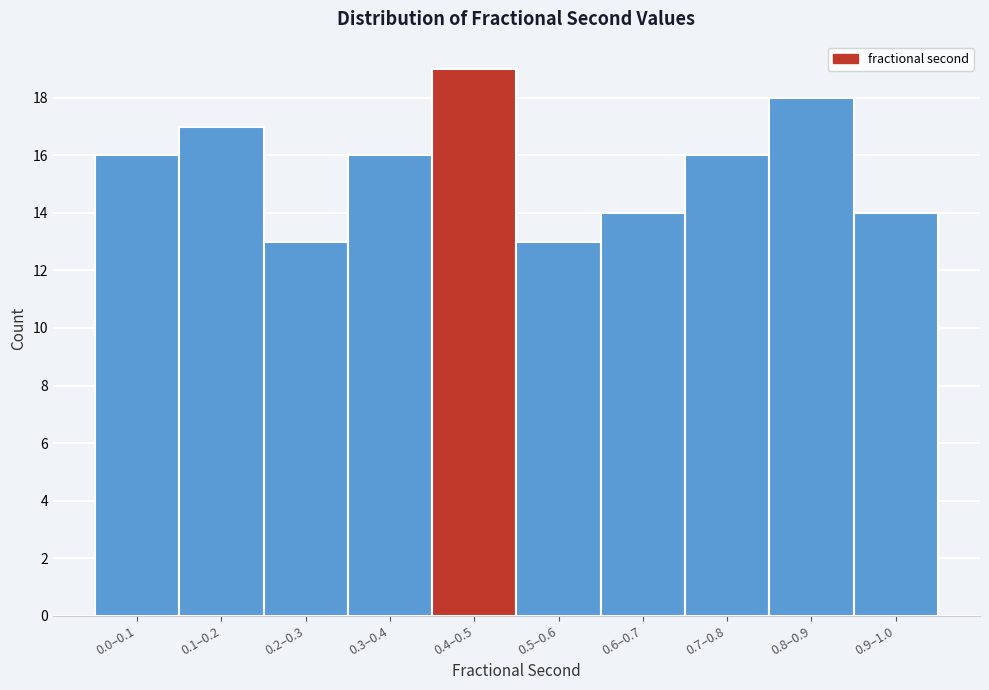

Reading left to right, list all the values displayed in this chart.

0.0–0.1=16	0.1–0.2=17	0.2–0.3=13	0.3–0.4=16	0.4–0.5=19	0.5–0.6=13	0.6–0.7=14	0.7–0.8=16	0.8–0.9=18	0.9–1.0=14